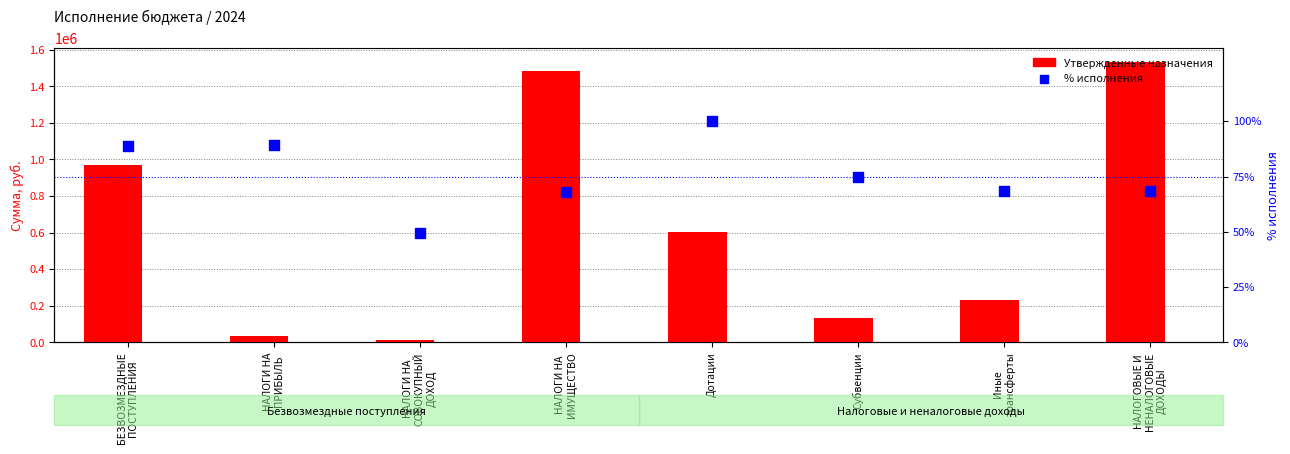

Which series reaches the minimum Y coordinate?

% исполнения